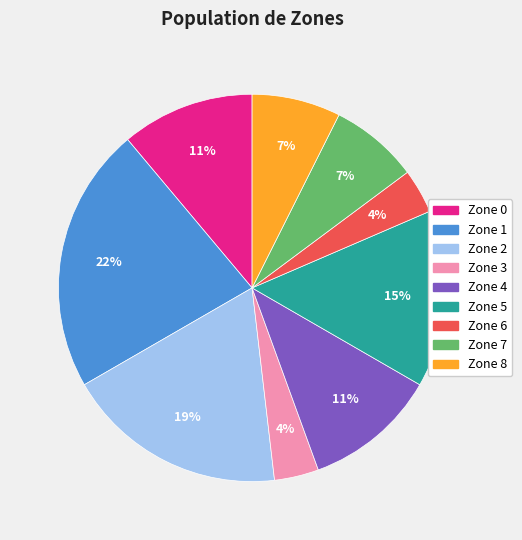

To the nearest percent, what is the average slice percentage?

11%